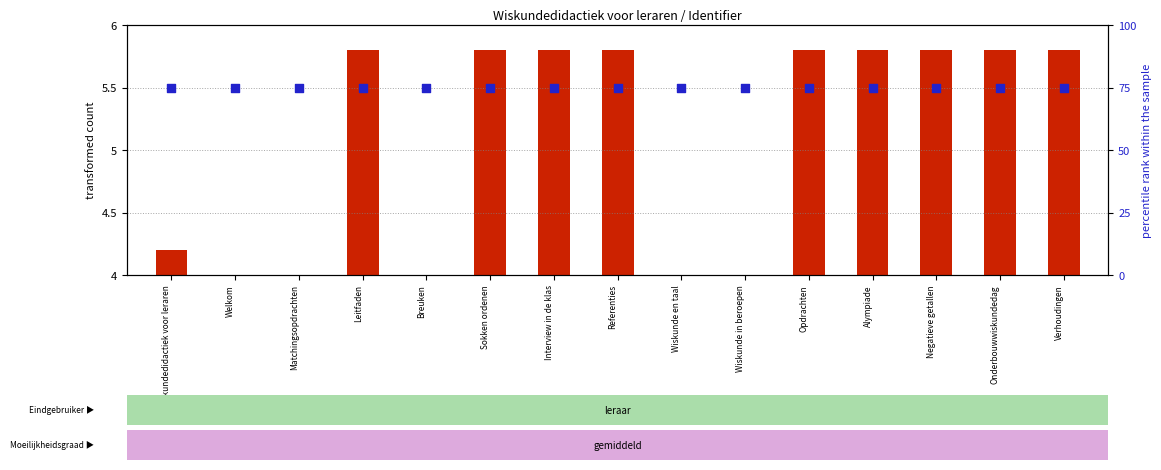

What are all the series names shown in the legend?

transformed count, percentile rank within the sample